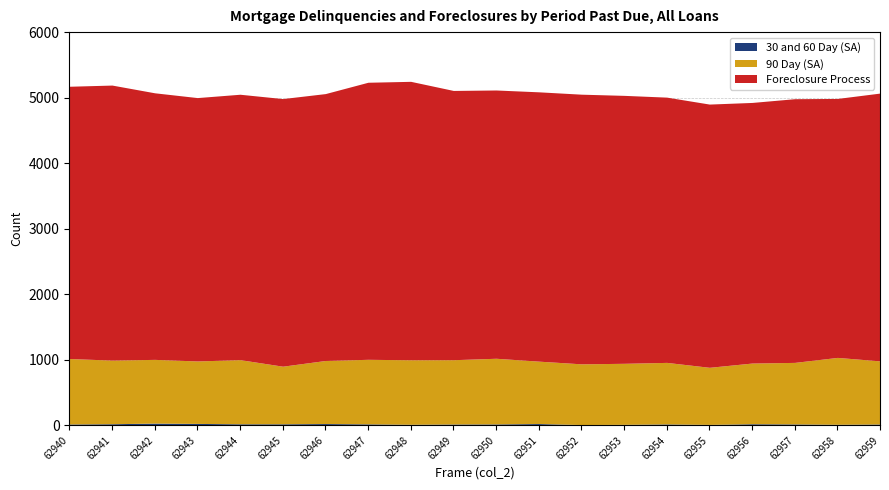

Rank the series by their average value, from highest to lowest.

Foreclosure Process, 90 Day (SA), 30 and 60 Day (SA)